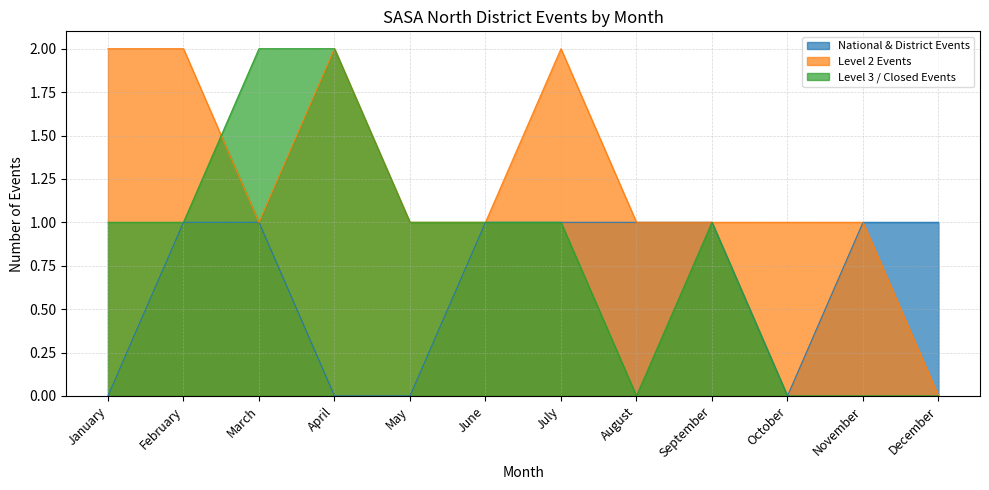

How many positive values does the Level 2 Events series have?

11